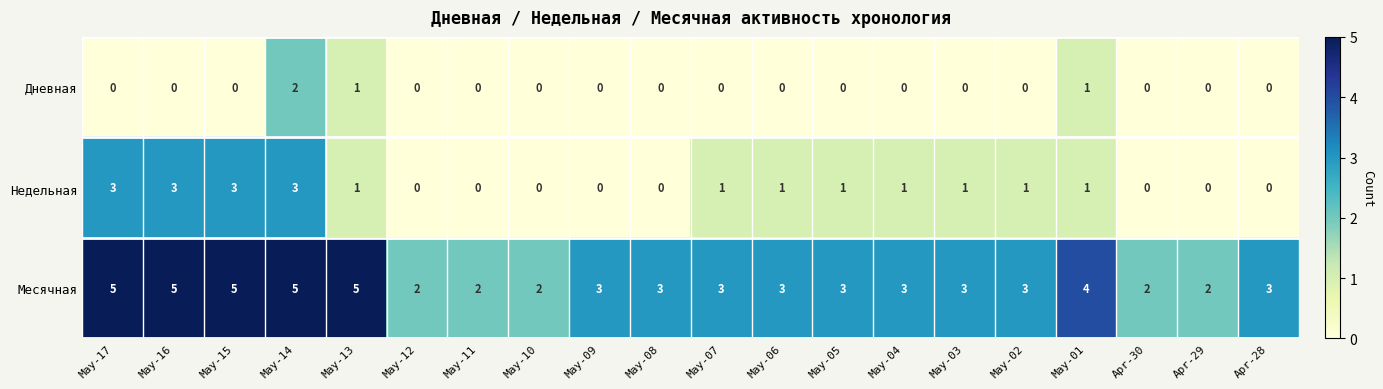

List the series in order of their overall mean, highest first.

Месячная, Недельная, Дневная